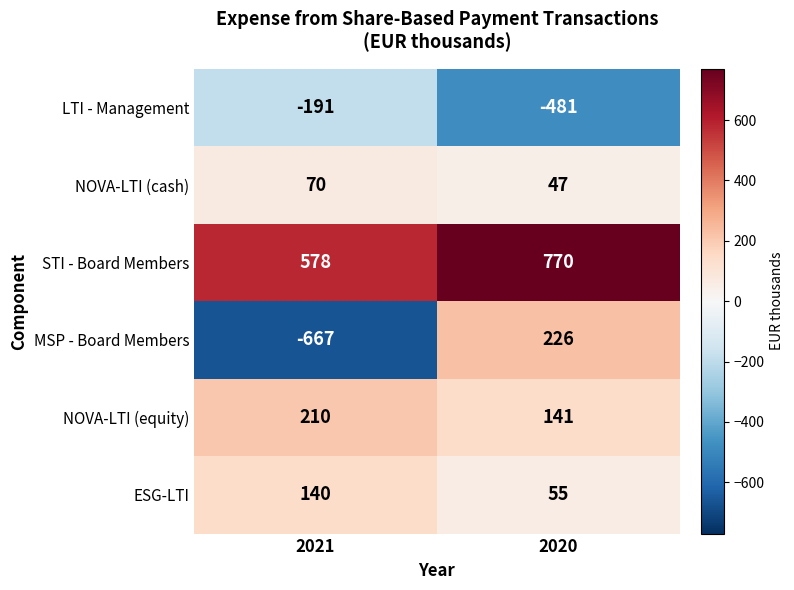

Which series has the widest spread of values?

MSP - Board Members